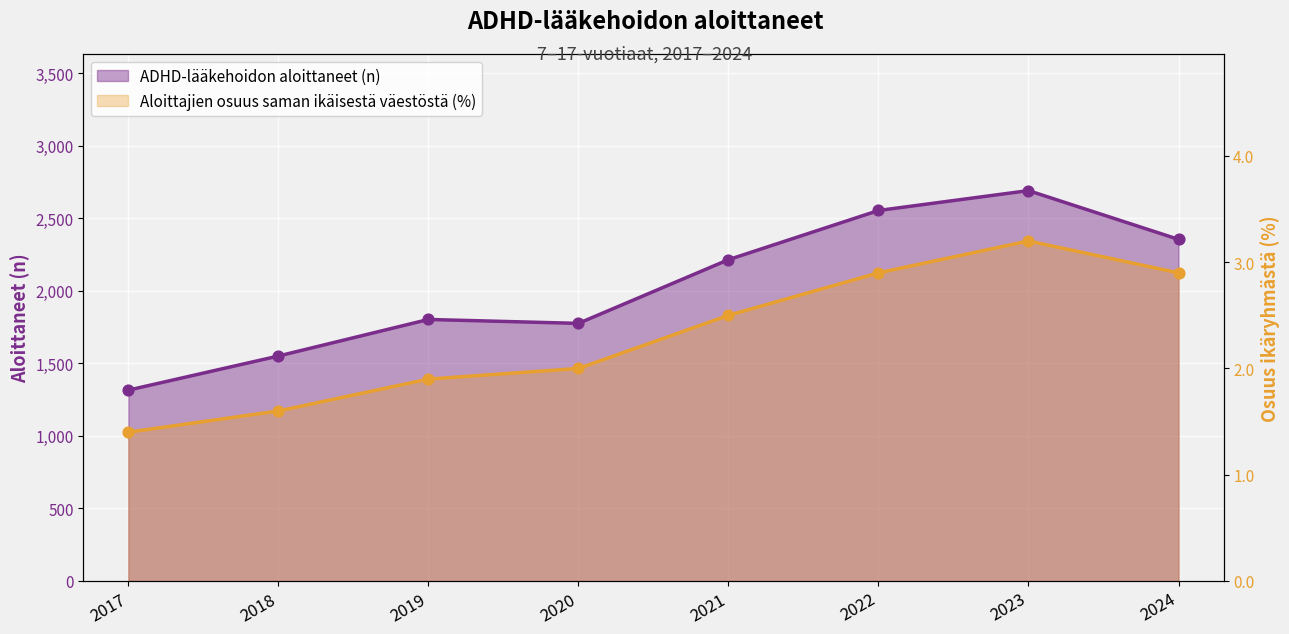

At how many categories does at least one series exceed 687?

8